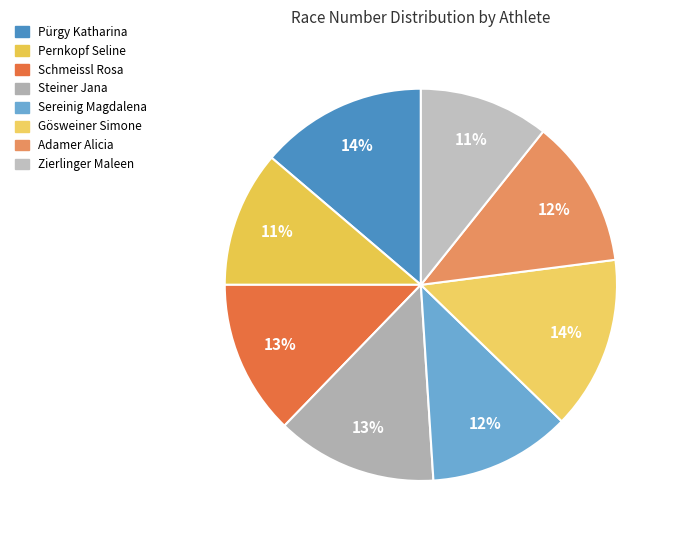

What percentage is the Gösweiner Simone slice, to the nearest percent?

14%